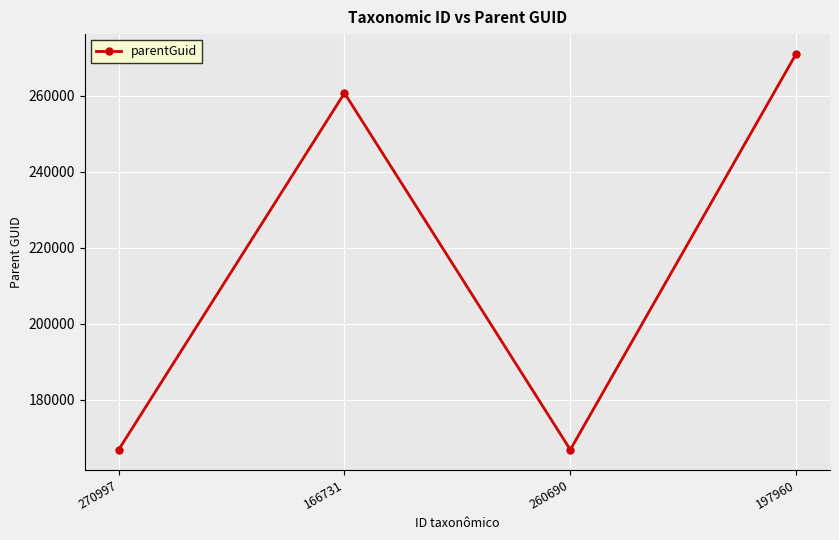

Reading right to left, transcribe all the data shown in this chart.

197960=270997	260690=166842	166731=260690	270997=166842